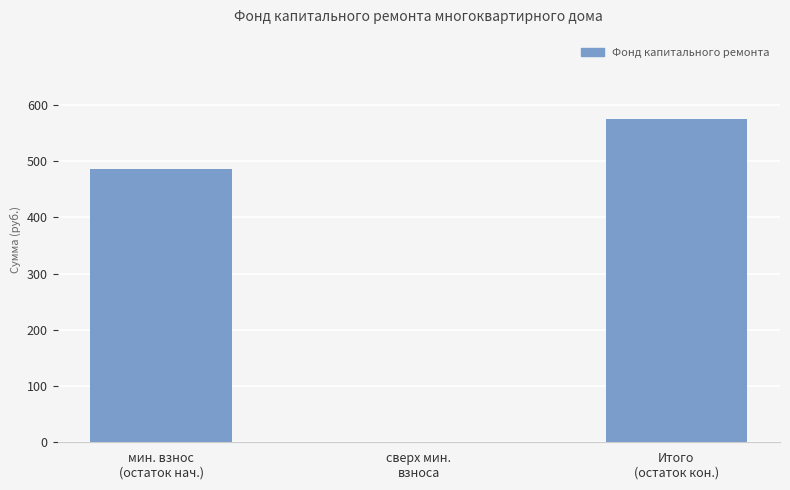

What is the sum of all values?

1062.5